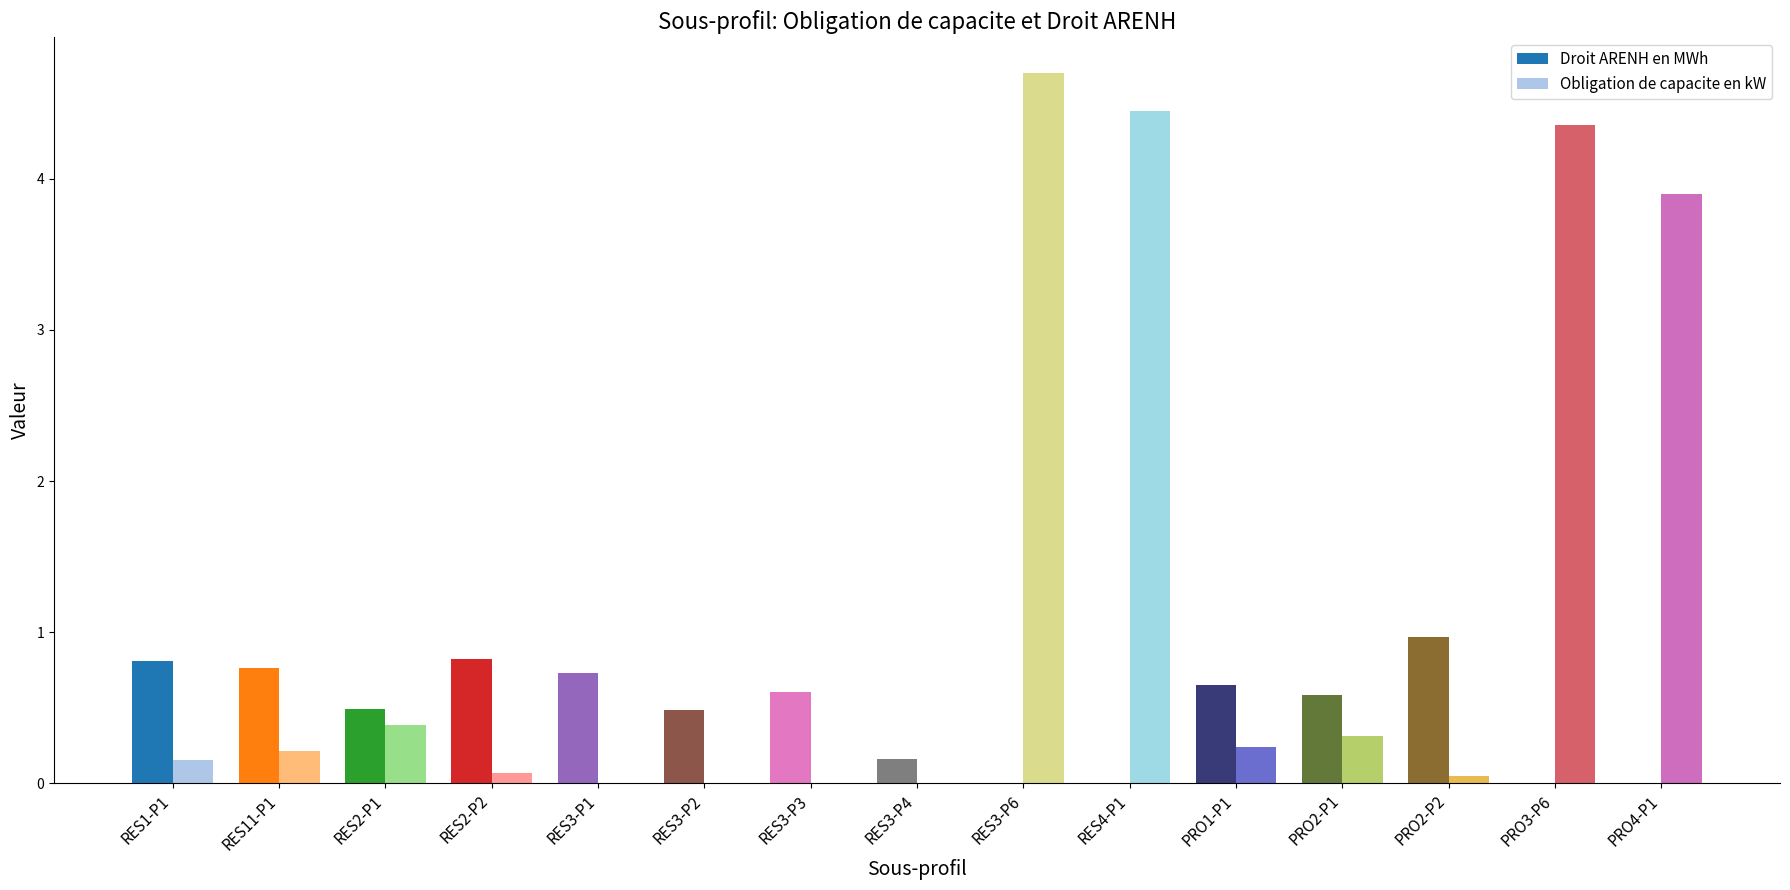

Reading left to right, list all the values displayed in this chart.

Droit ARENH en MWh: 0.8	0.8	0.5	0.8	0.7	0.5	0.6	0.2	0.0	0.0	0.6	0.6	1.0	0.0	0.0
Obligation de capacite en kW: 0.2	0.2	0.4	0.1	0.0	0.0	0.0	0.0	4.7	4.4	0.2	0.3	0.1	4.4	3.9